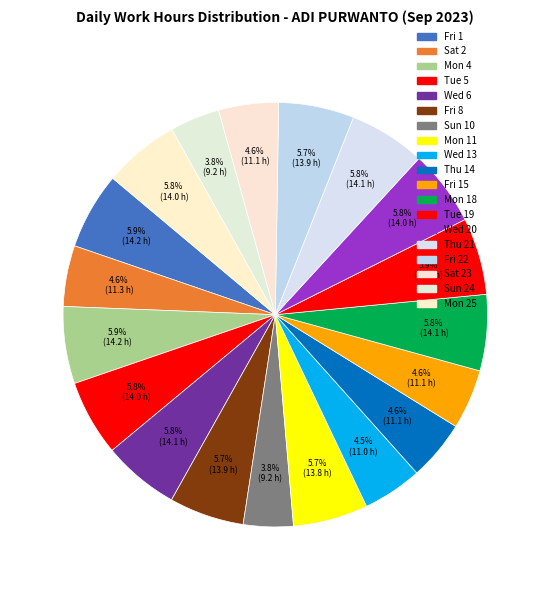

Count the number of slices in the pie.

19